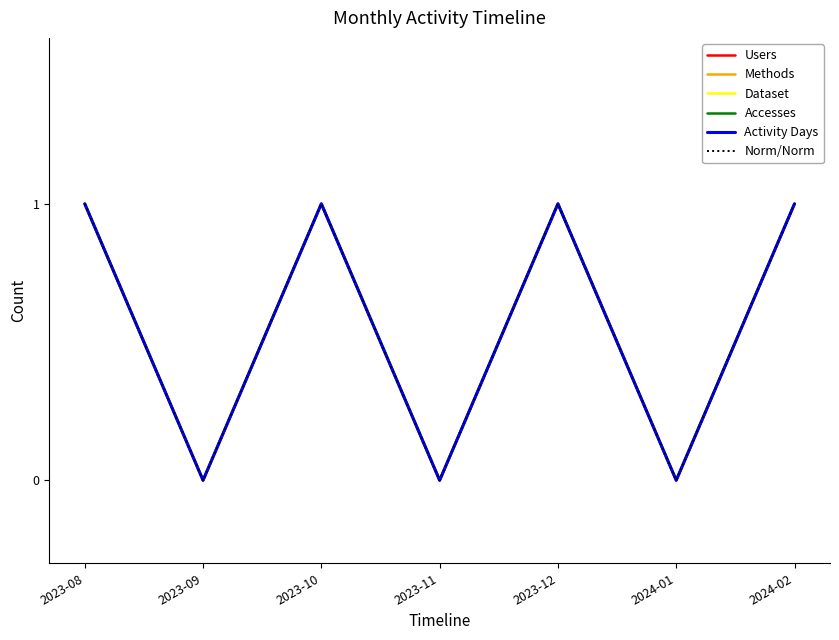

Where is the first local maximum for Dataset?

2023-10